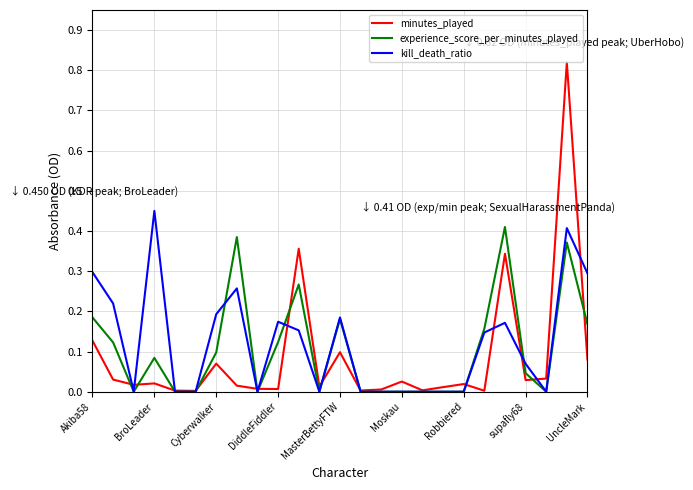

Rank the series by their maximum value, from highest to lowest.

minutes_played, kill_death_ratio, experience_score_per_minutes_played